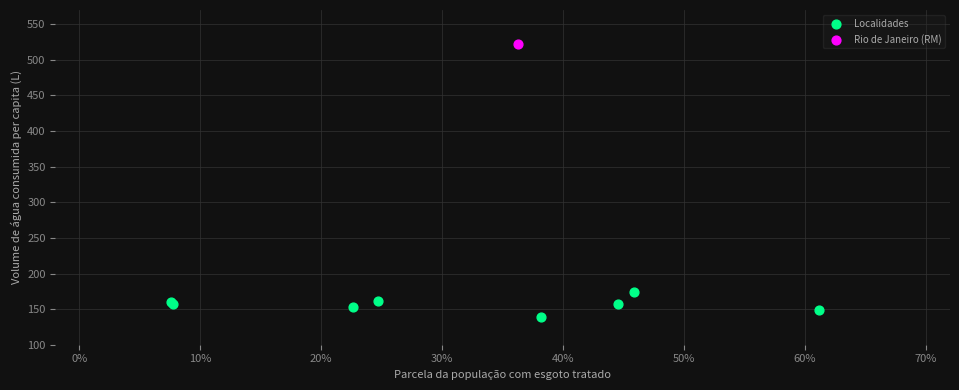

What are all the series names shown in the legend?

Localidades, Rio de Janeiro (RM)